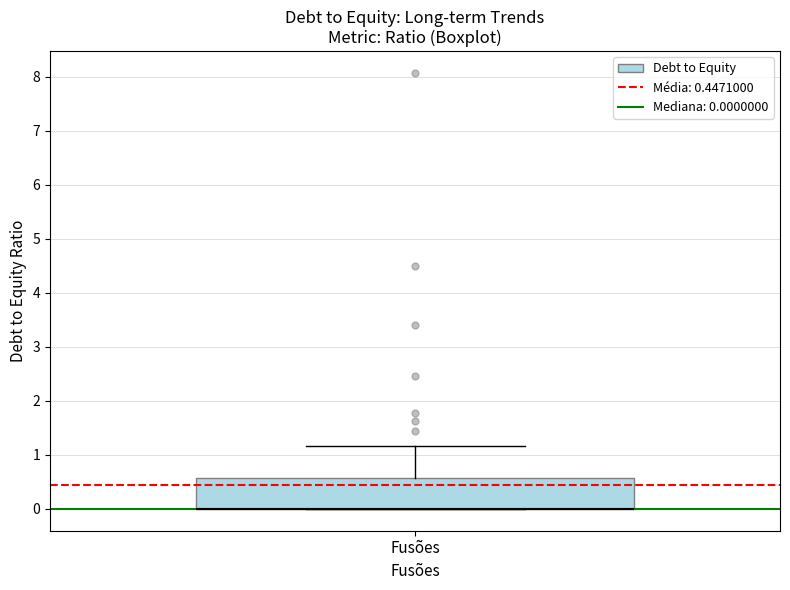

Read this box plot against the y-axis: the position of the median line, the range covered by the box, and the ends of both whiskers. The values are not printed on the chart, so give them approximately, as read against the axis.

median 0.0 (drawn on the box's lower edge), box 0.0 to 0.6, whiskers 0.0 to 1.2